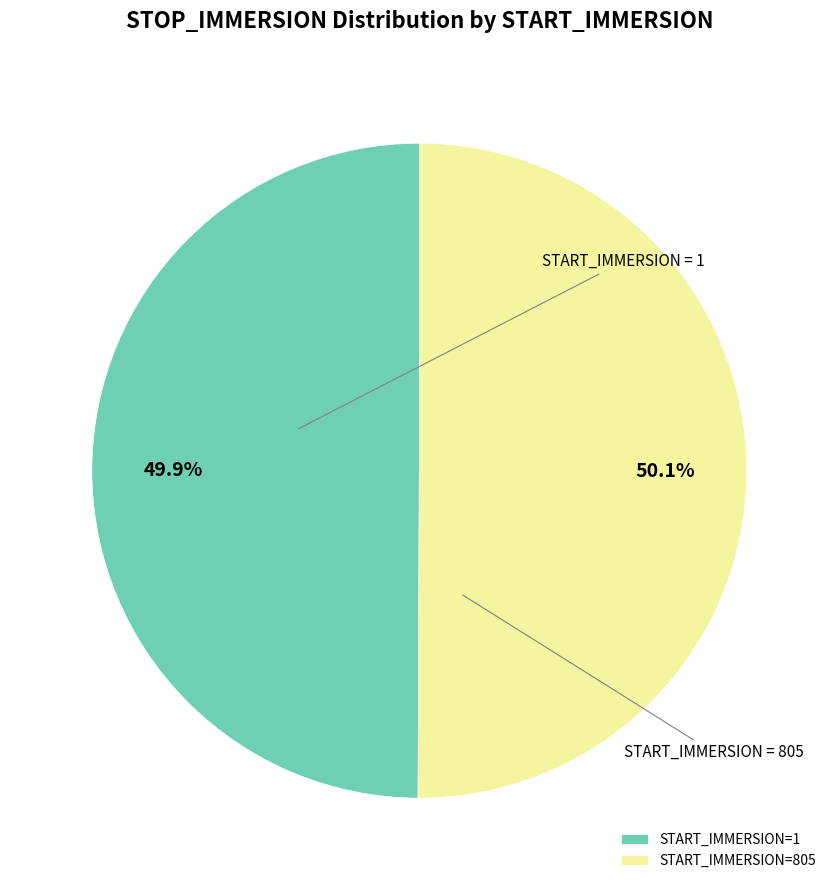

Approximately how many times larger is the value at START_IMMERSION=1 compared to START_IMMERSION=805?

1.0